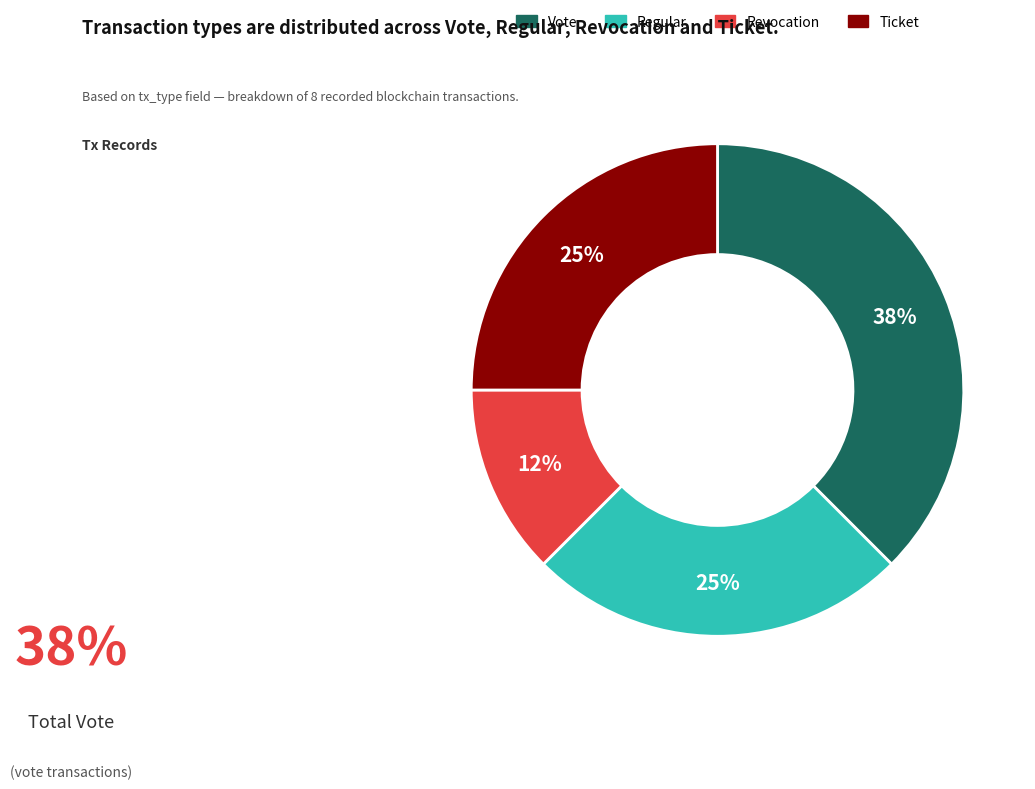

Count the number of slices in the pie.

4